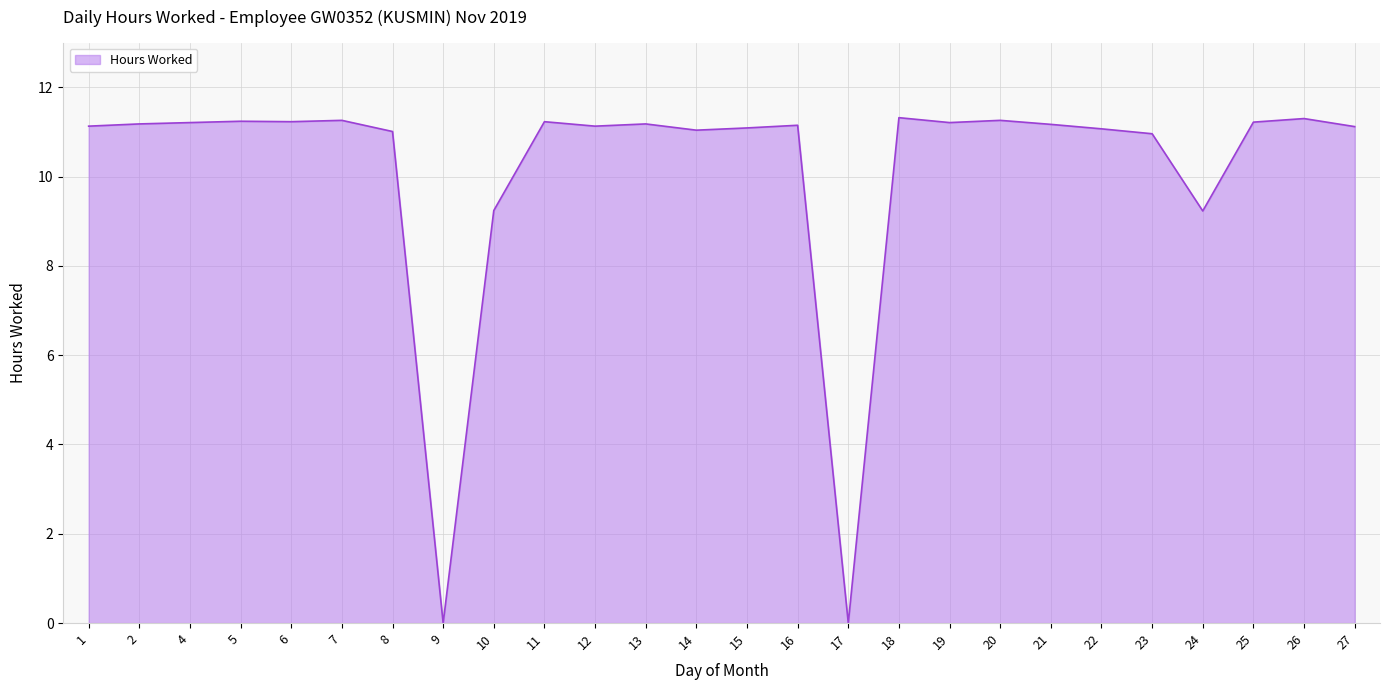

Approximately how many times larger is the value at 21 compared to 15?

1.0